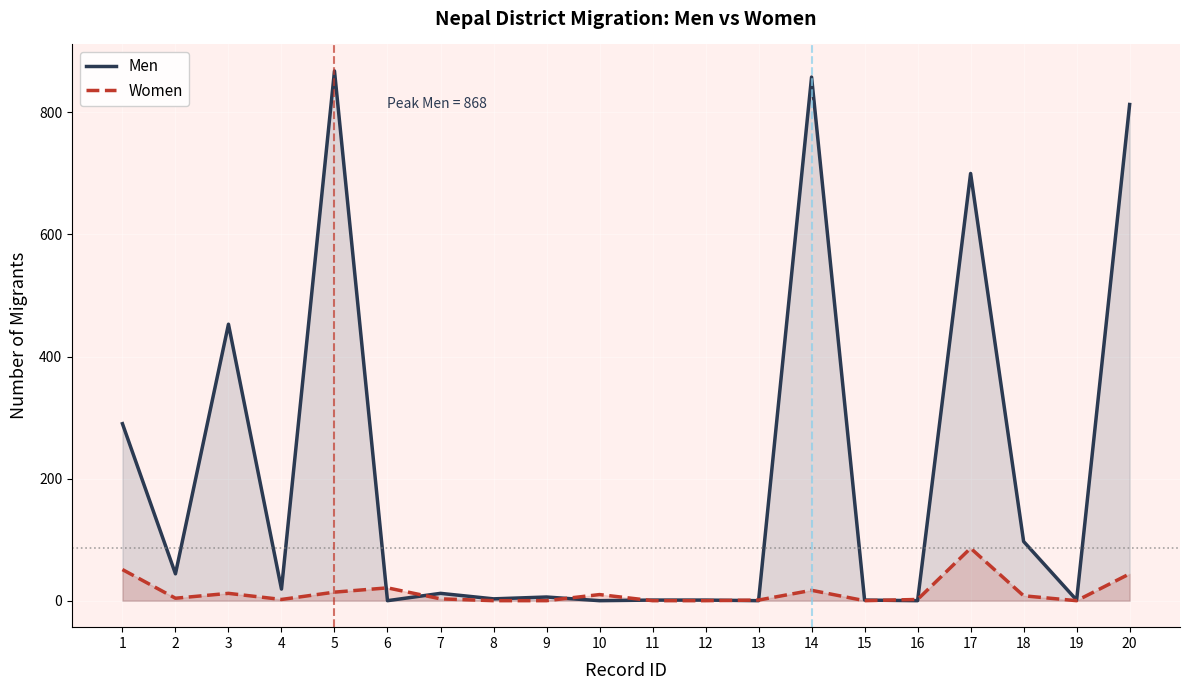

Which series ends up on top after the final intersection of Women and Men?

Men